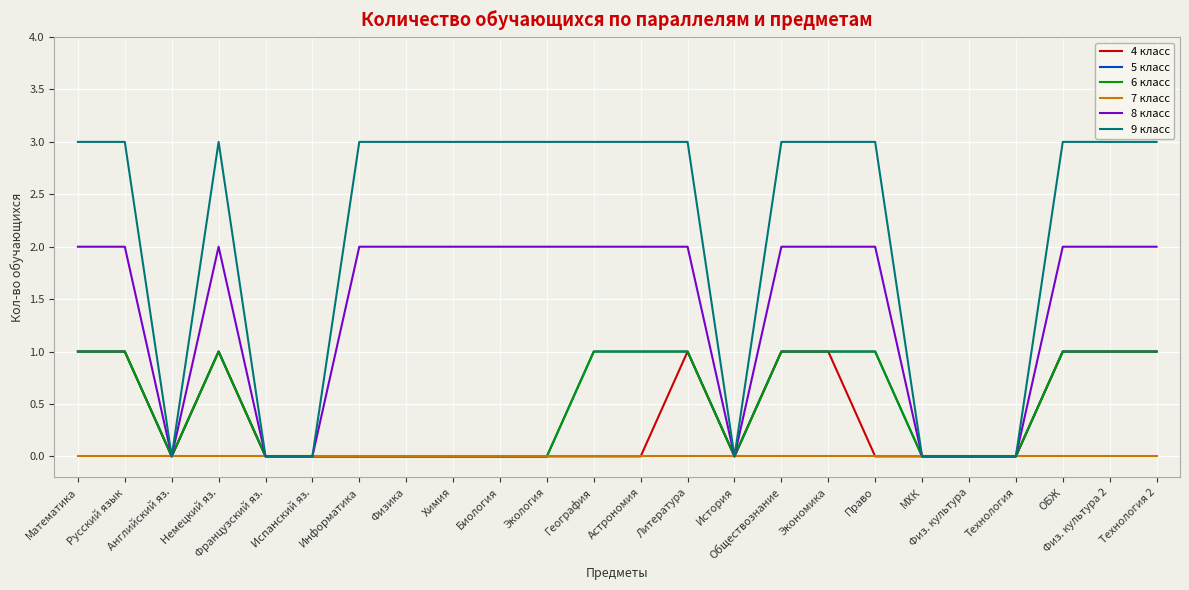

True or false: 7 класс and 5 класс intersect in this chart.

False